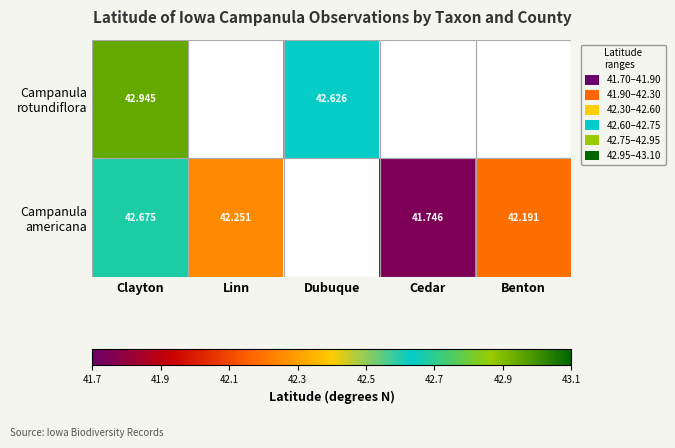

Rank the series at Dubuque from highest to lowest value.

Campanula rotundiflora, Campanula americana